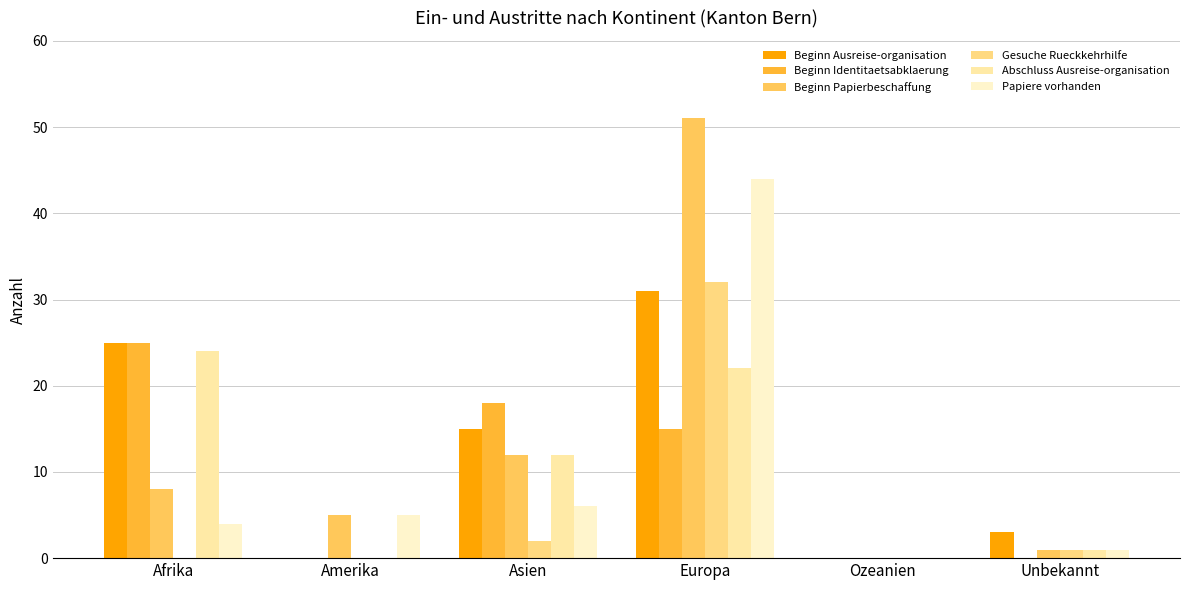

What is the sum of the Gesuche Rueckkehrhilfe values at Amerika and Europa?

32